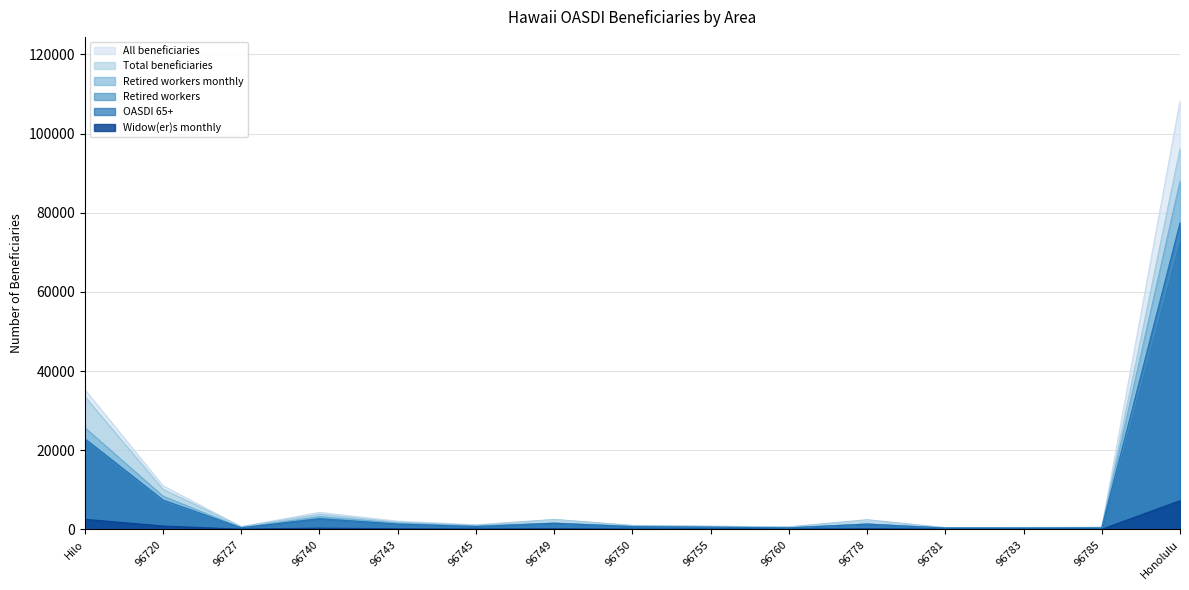

In Retired workers monthly, how many points are higher than both neighbors (excluding endpoints)?

3